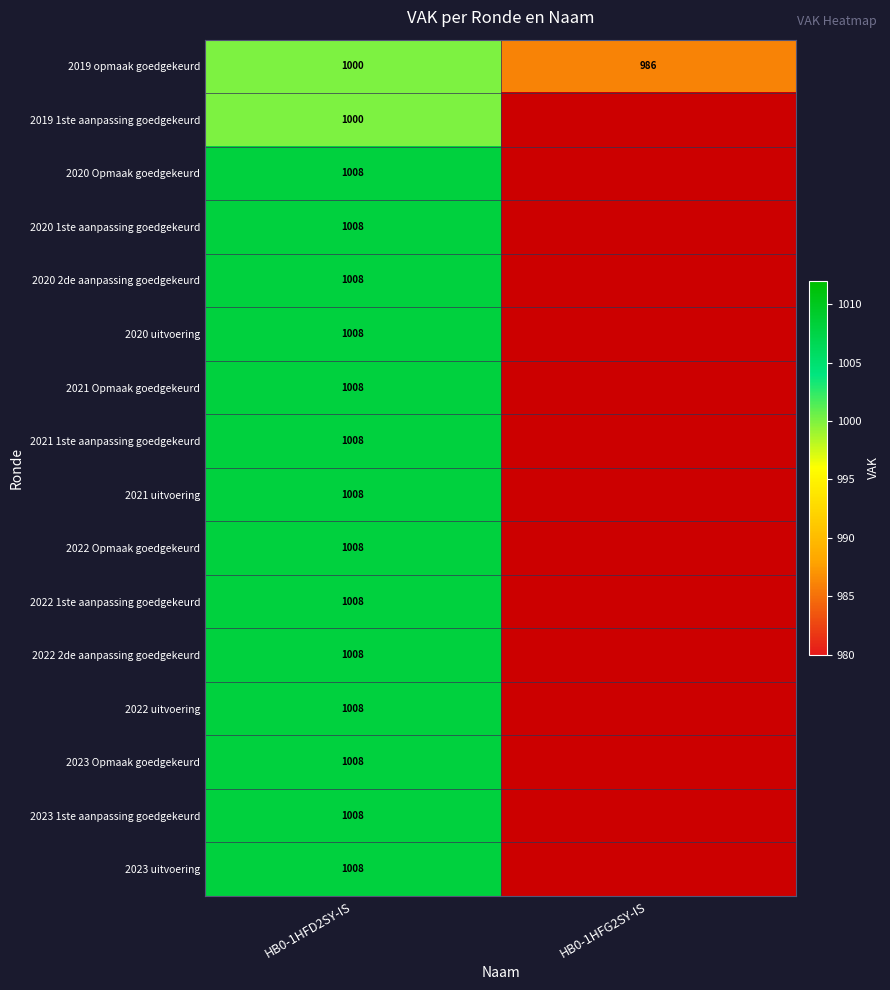

What is the spread (max minus min) of values at HB0-1HFD2SY-IS?

8